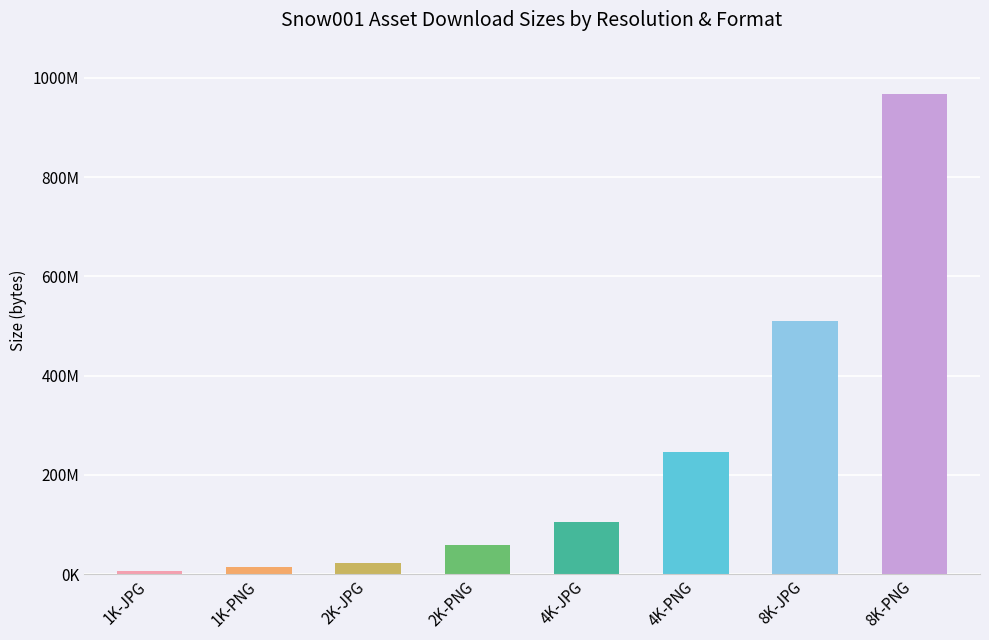

List the labels in order of value, smallest first.

1K-JPG, 1K-PNG, 2K-JPG, 2K-PNG, 4K-JPG, 4K-PNG, 8K-JPG, 8K-PNG